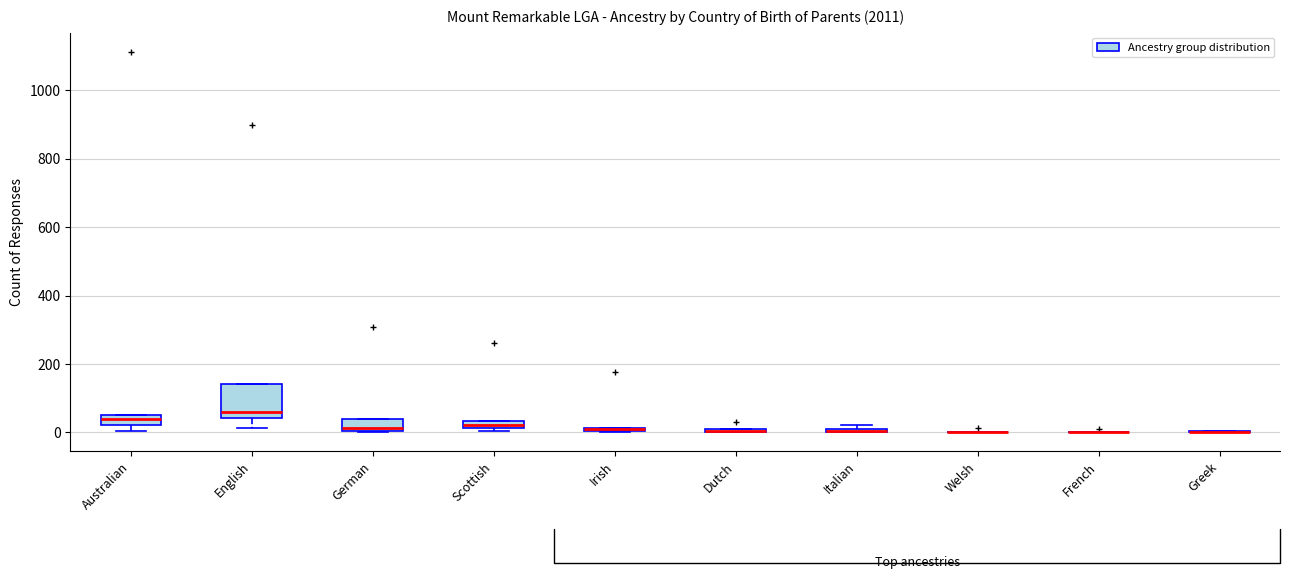

Comparing the boxes themselves (not the whiskers), which one is the tallest?

English